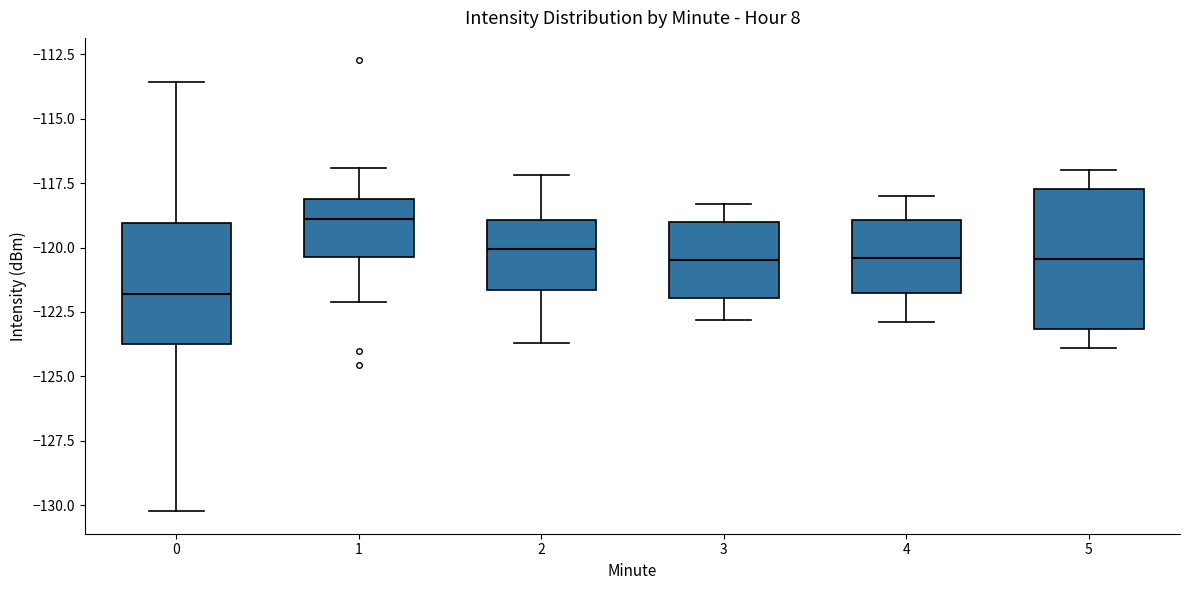

Reading left to right, transcribe this box plot: for each box, give where its median line is, the range the box spans, and where its two whiskers end, as read against the y-axis. The values are not printed on the chart, so give them approximately, as read against the axis.

0: median -122.0, box -123.5 to -119.0, whiskers -130.0 to -113.5
1: median -119.0, box -120.5 to -118.0, whiskers -122.0 to -117.0
2: median -120.0, box -121.5 to -119.0, whiskers -123.5 to -117.0
3: median -120.5, box -122.0 to -119.0, whiskers -123.0 to -118.5
4: median -120.5, box -121.5 to -119.0, whiskers -123.0 to -118.0
5: median -120.5, box -123.0 to -117.5, whiskers -124.0 to -117.0